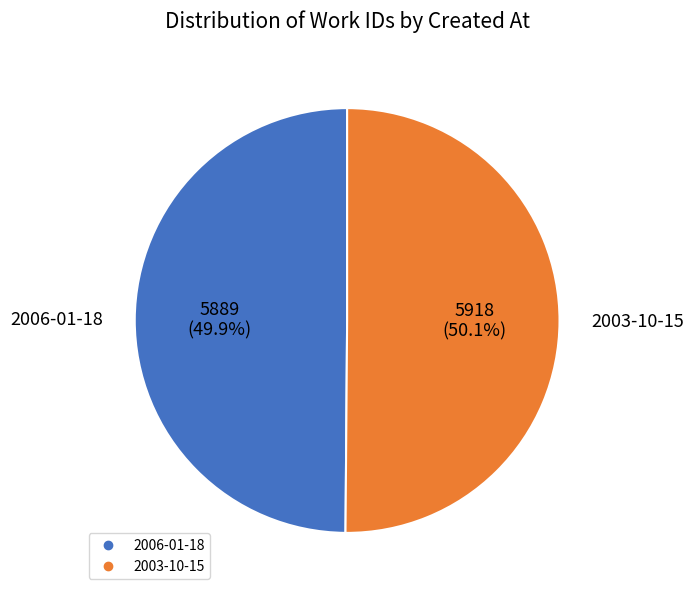

What percentage is NOT represented by 2003-10-15?

49.9%